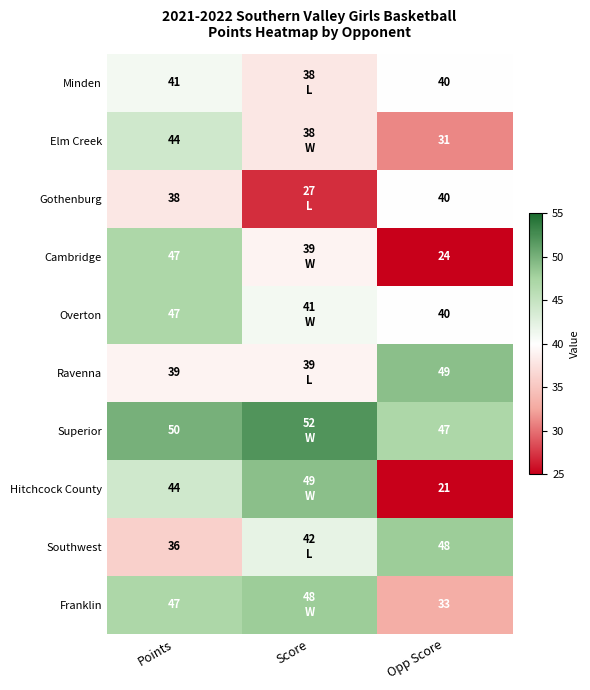

What is the difference between the highest and lowest values at Points?

14